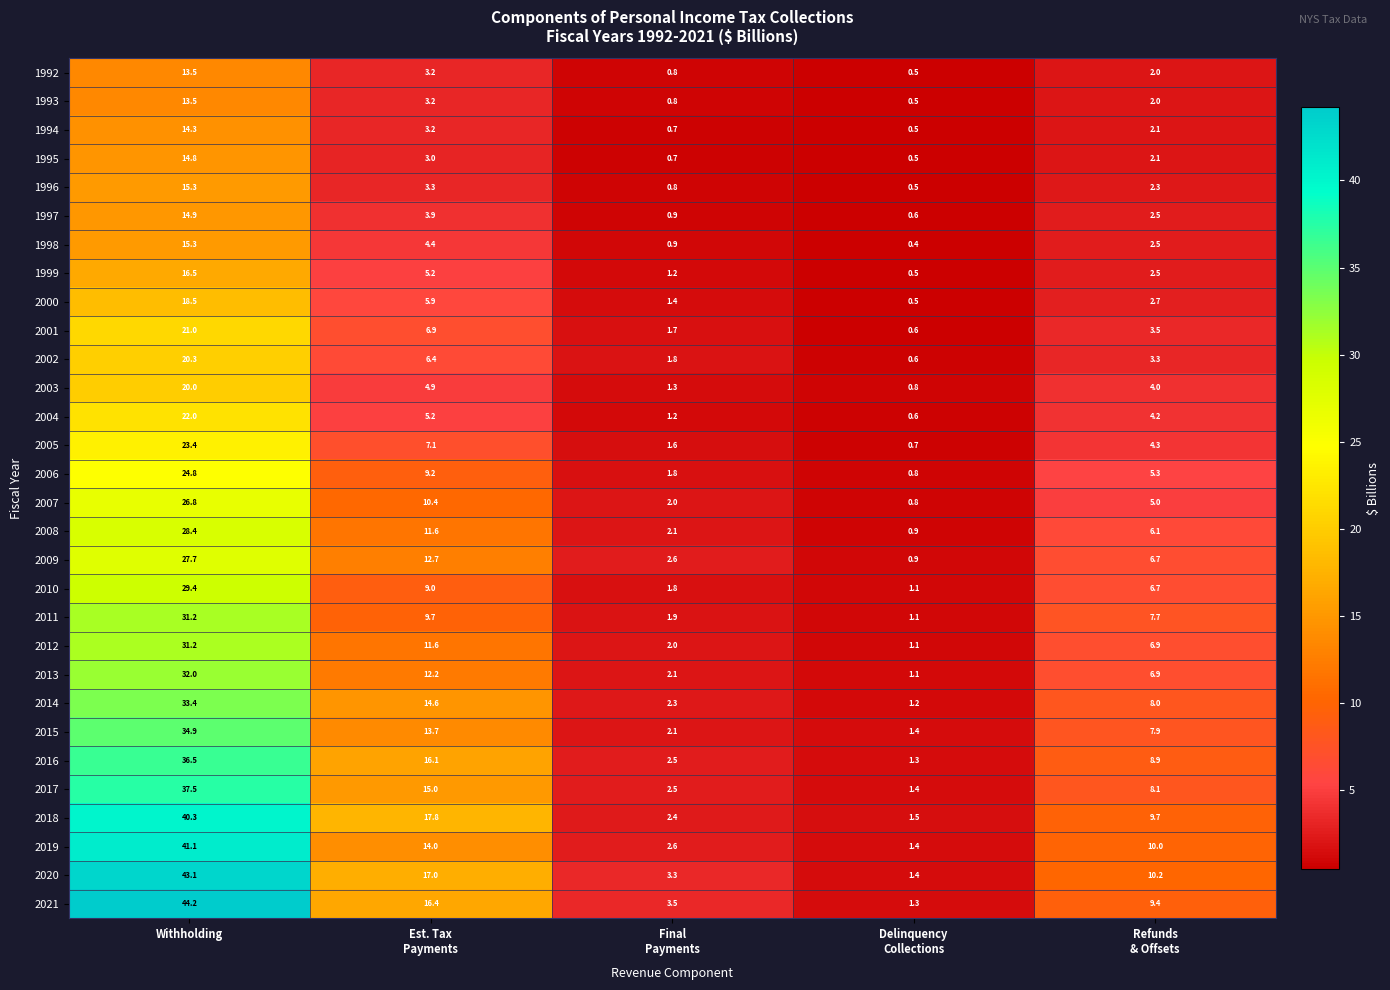

Which series has the widest spread of values?

2021